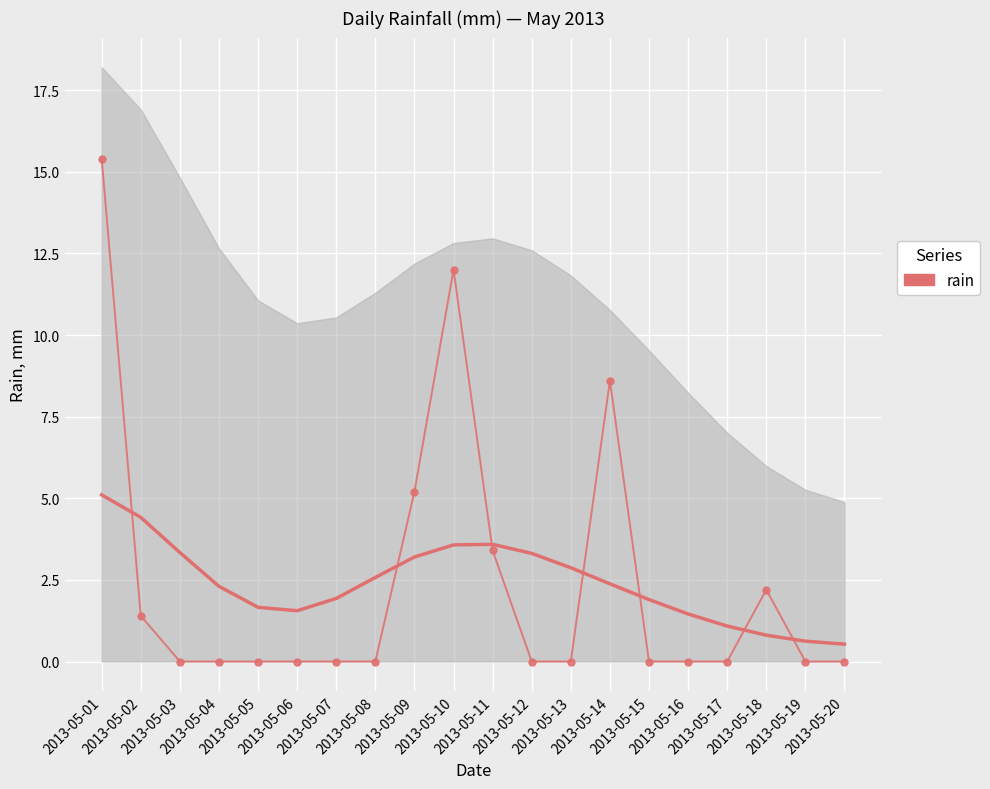

What is the difference between the second highest and second lowest values?

12.0